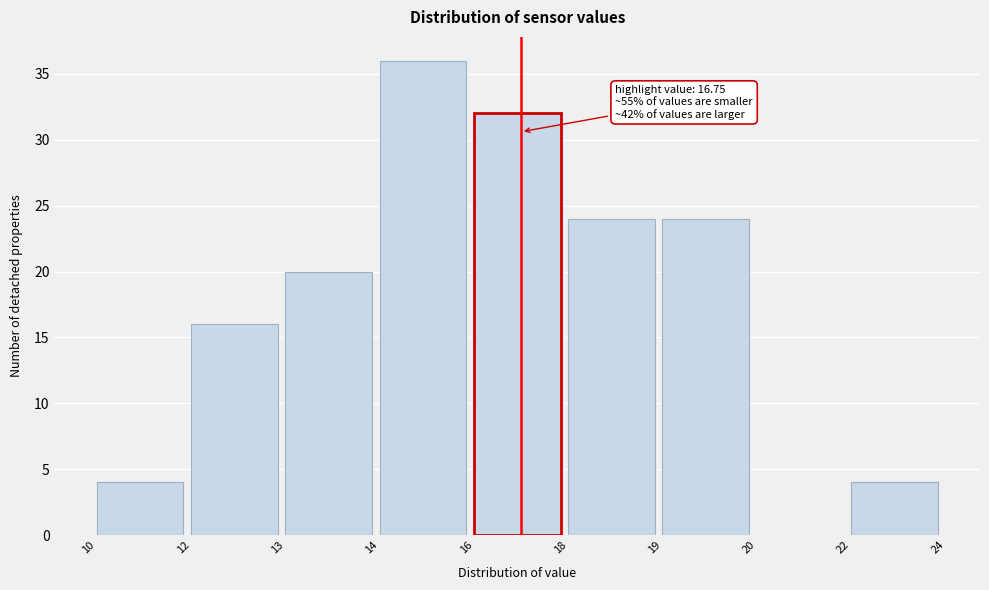

Reading left to right, what are all the values shown in this chart?

10=4	12=16	13=20	14=36	16=32	18=24	19=24	20=0	22=4